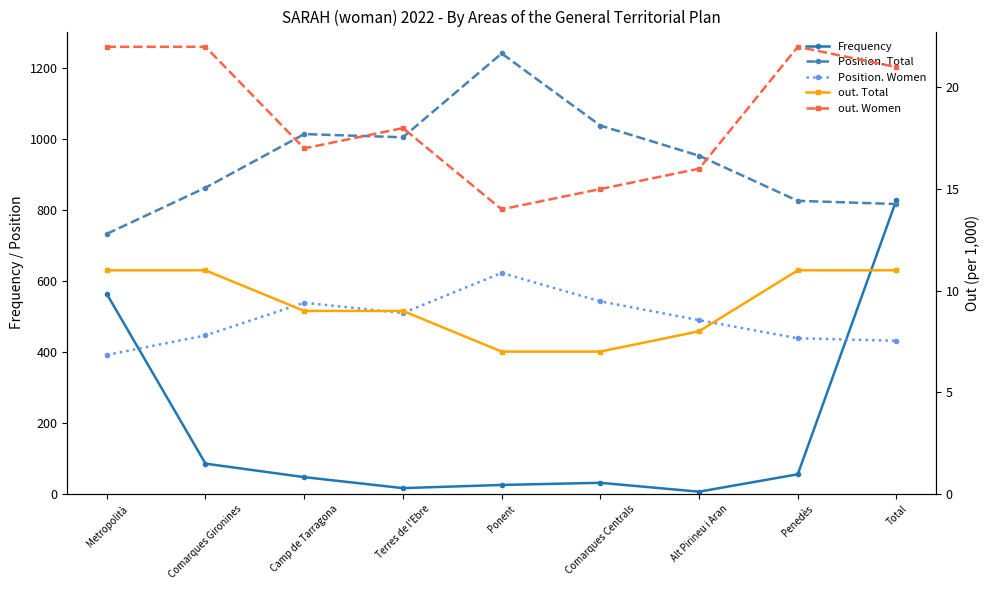

At which label does Frequency reach its peak?

Total